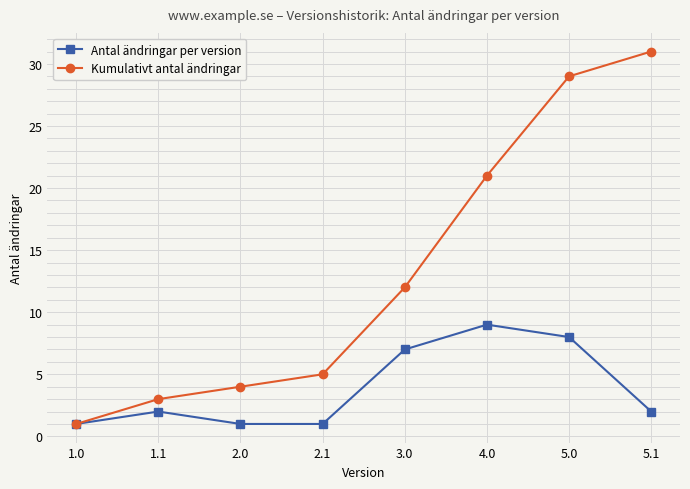

Which series has the widest spread of values?

Kumulativt antal ändringar